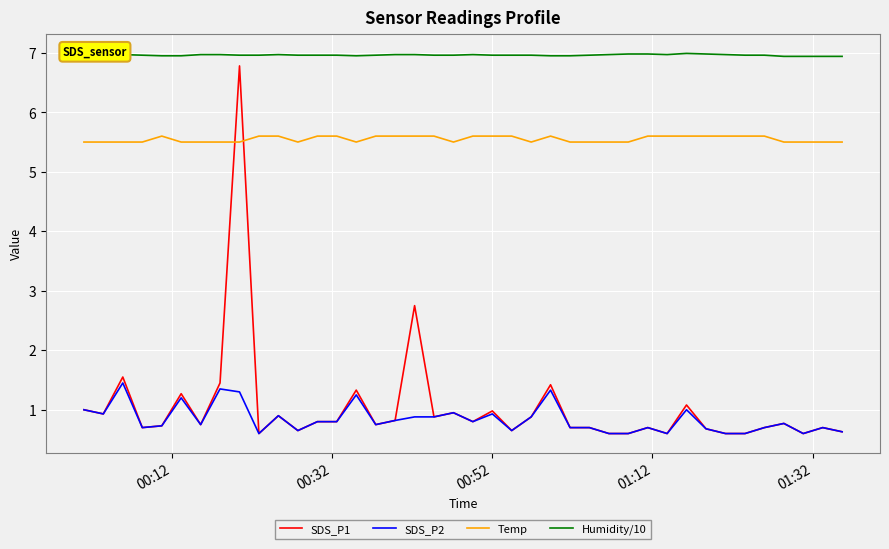

What are all the series names shown in the legend?

SDS_P1, SDS_P2, Temp, Humidity/10